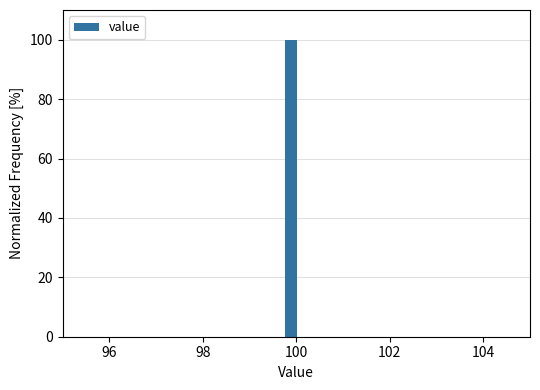

Read against the x-axis, roughly where is the centre of the tallest bar?

99.8